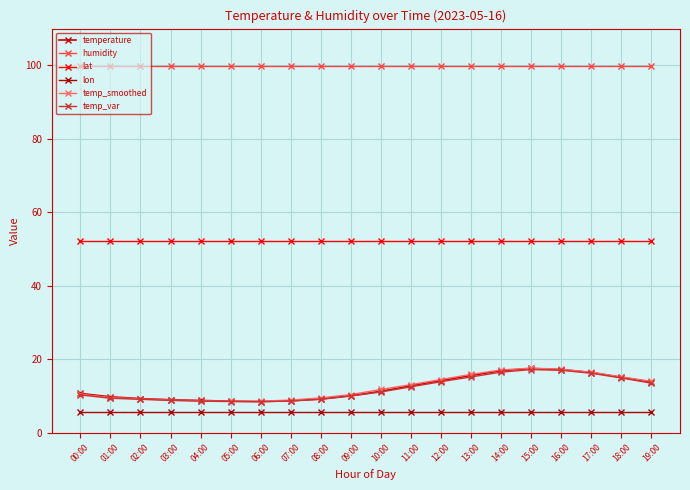

How many distinct data groups are displayed?

6